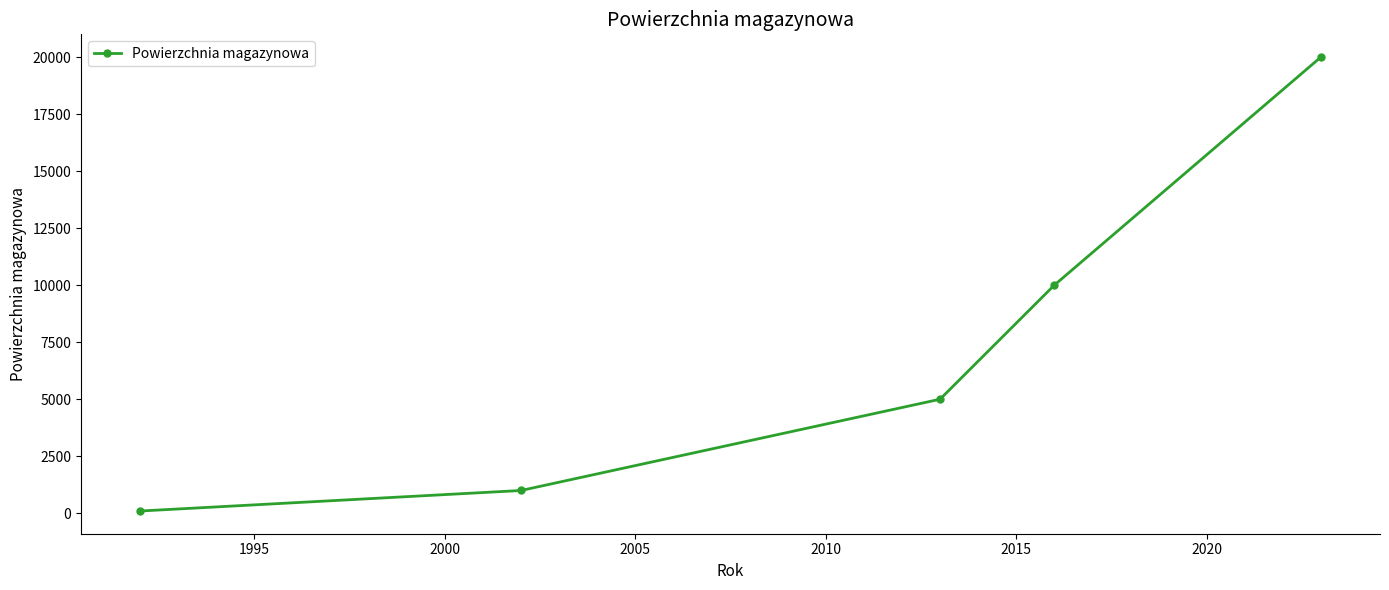

True or false: the data has more than 0 interior local peaks.

False